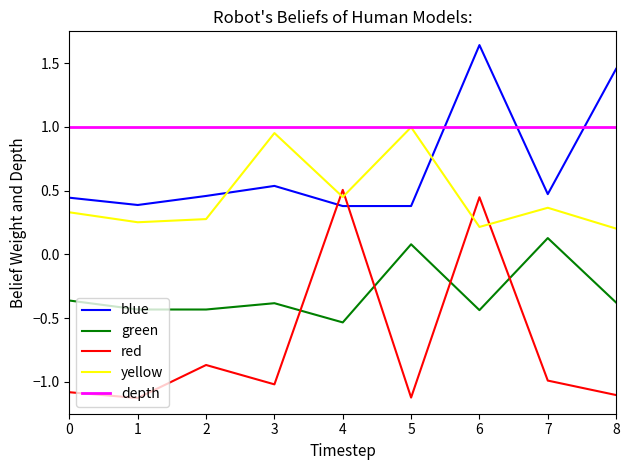

The red series shows -1.1 at 0. True or false?

True